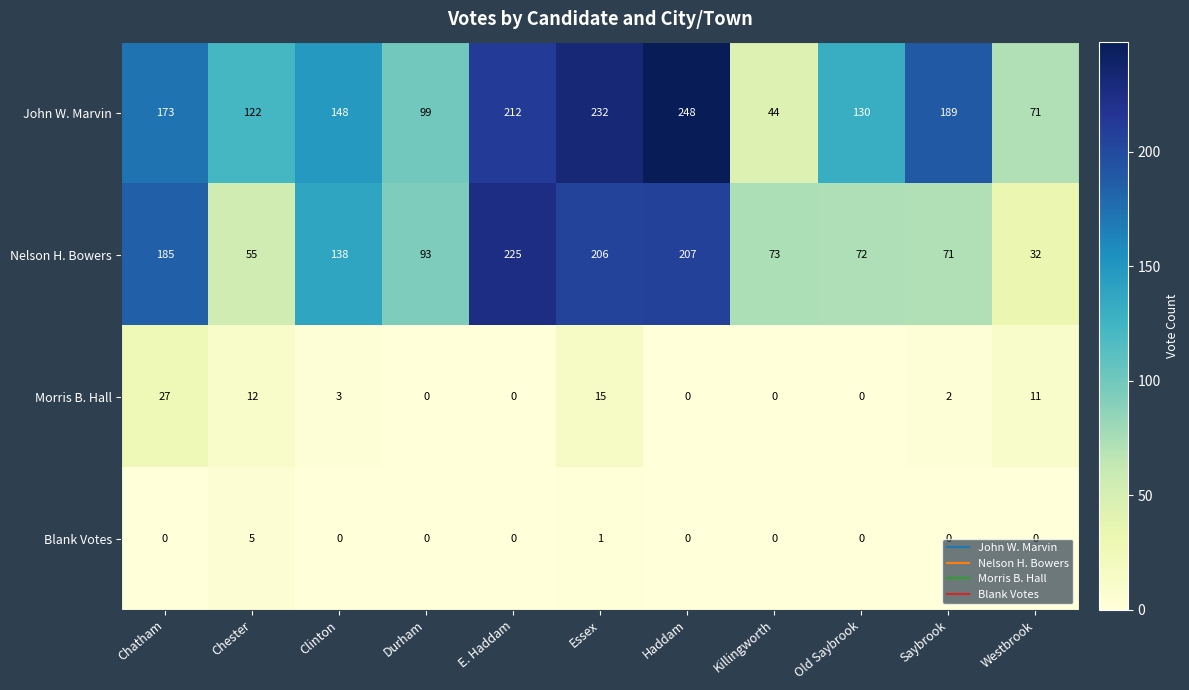

Which series changed the most between Haddam and Saybrook?

Nelson H. Bowers